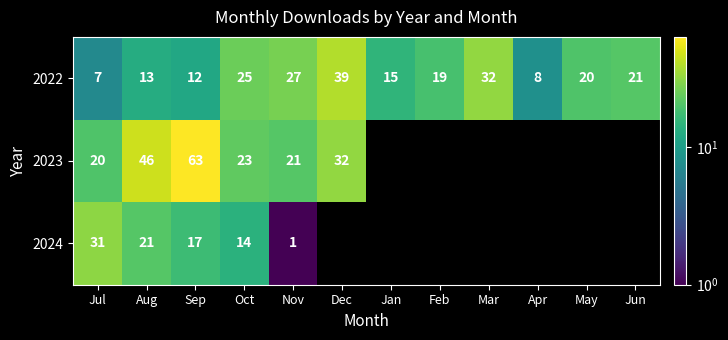

What is the minimum value shown in the chart?

1.0